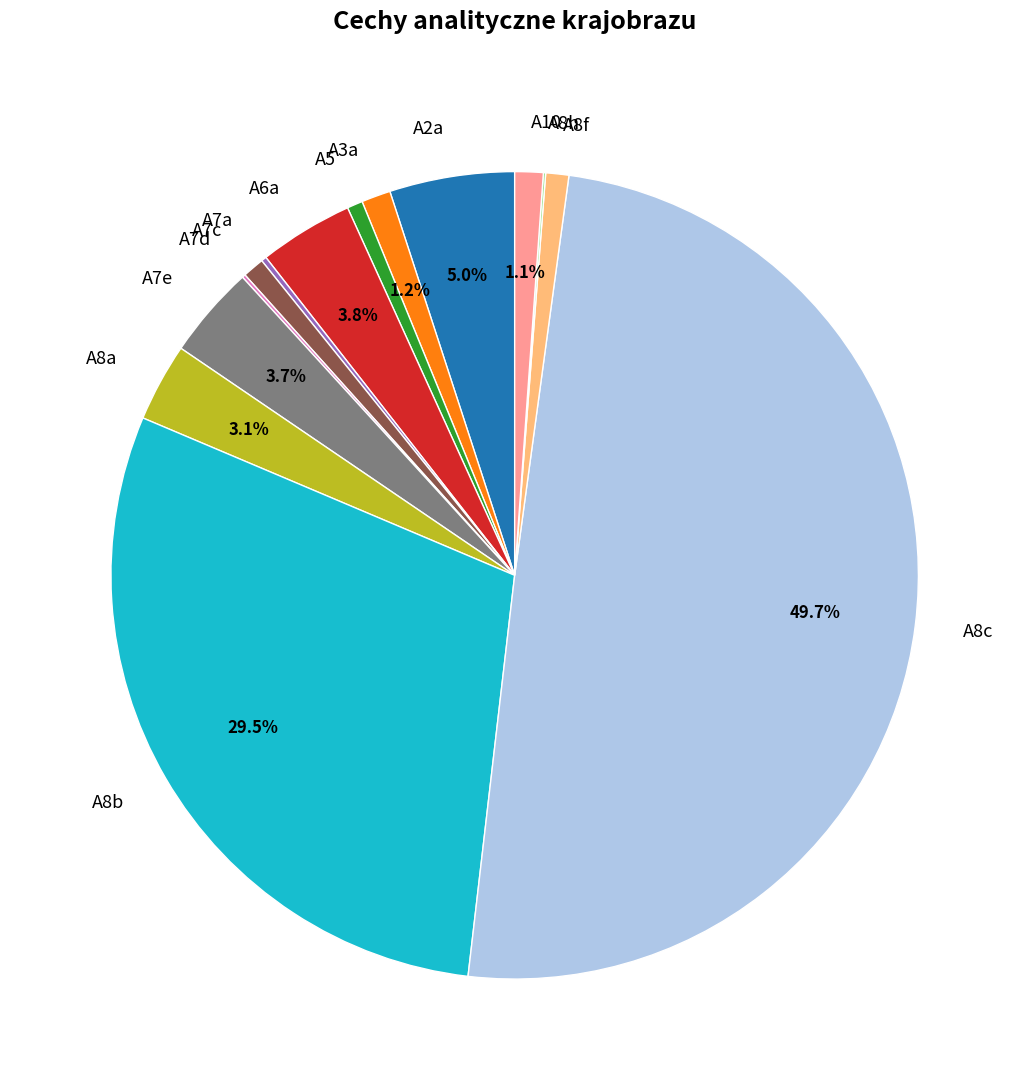

Approximately how many times larger is the value at A8a compared to A7e?

0.8